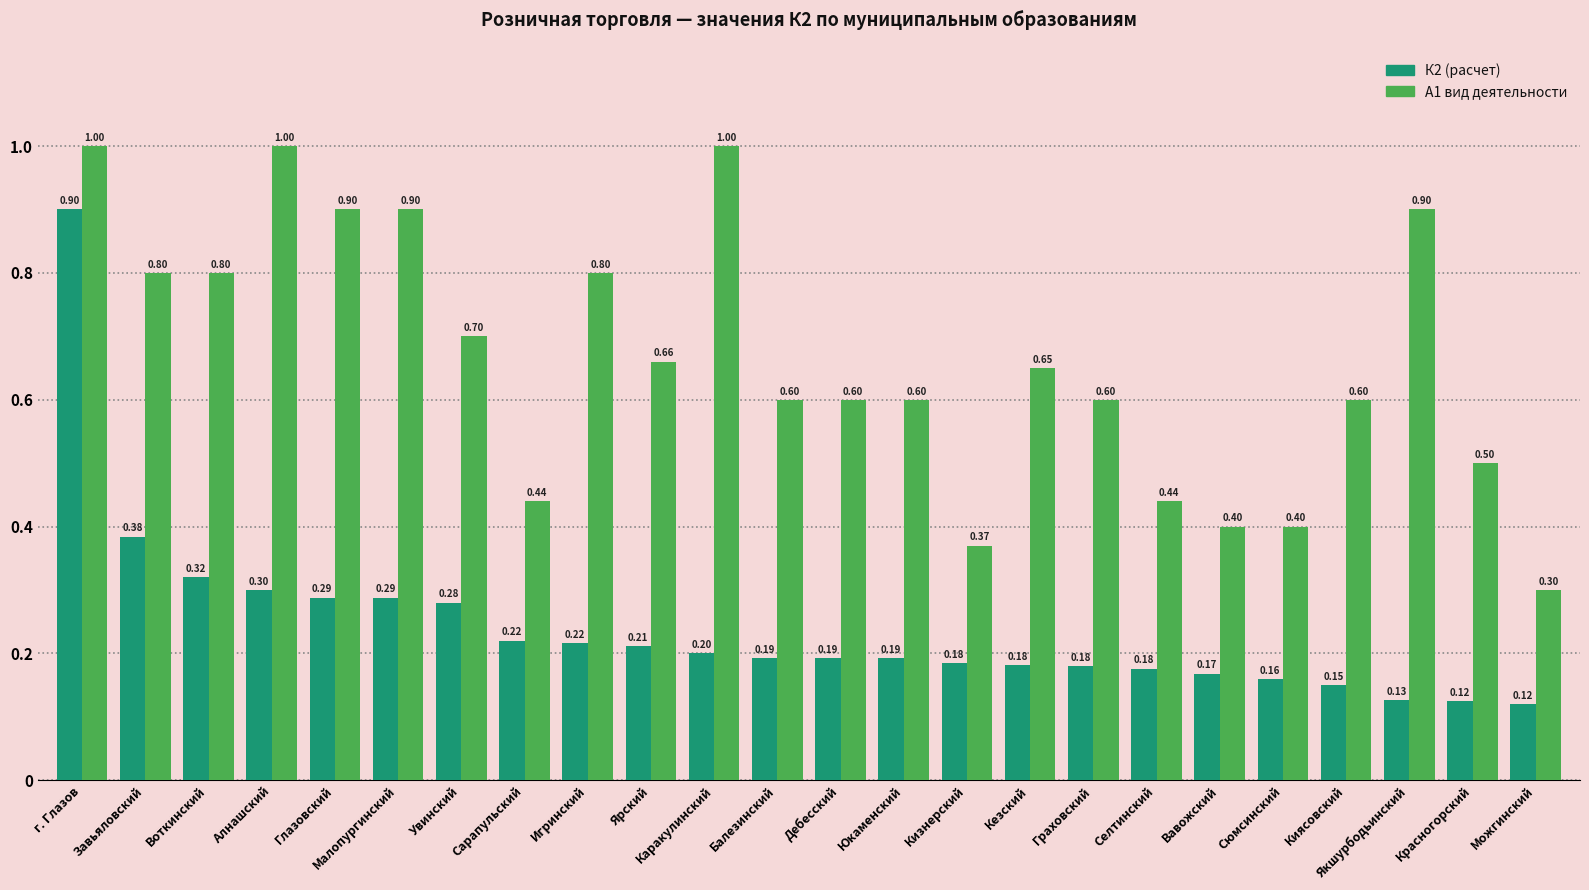

The А1 вид деятельности series shows 0.2 at Можгинский. True or false?

False